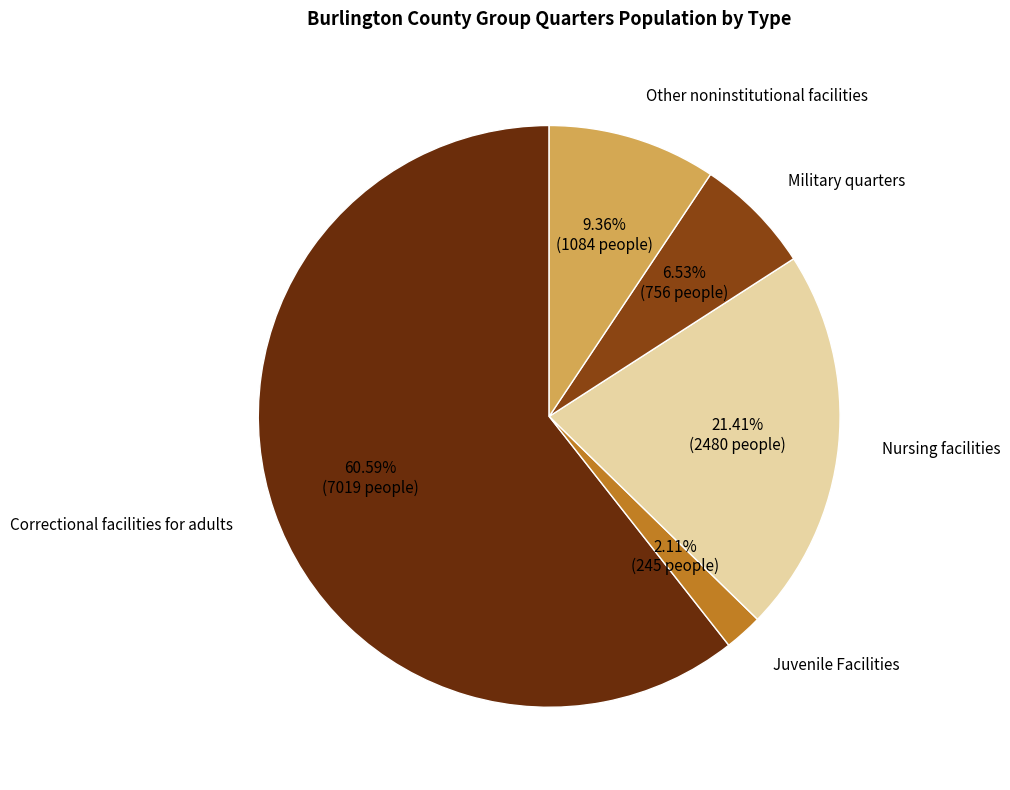

Do Correctional facilities for adults and Military quarters together represent more than half of the pie?

Yes